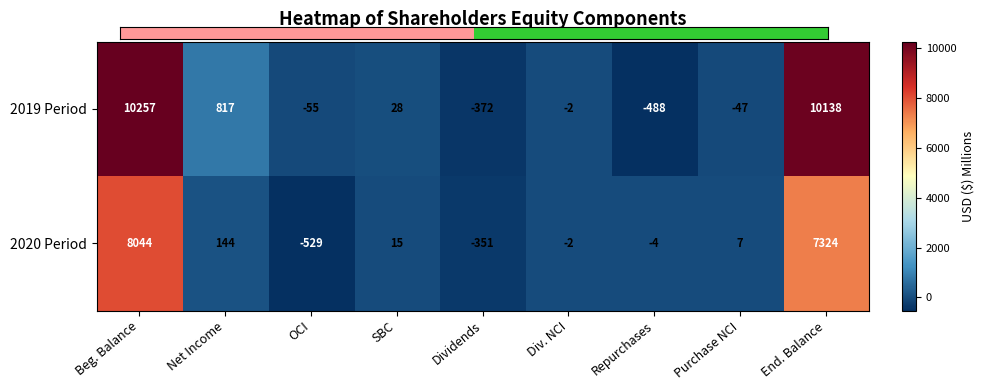

Which series has the widest spread of values?

2019 Period